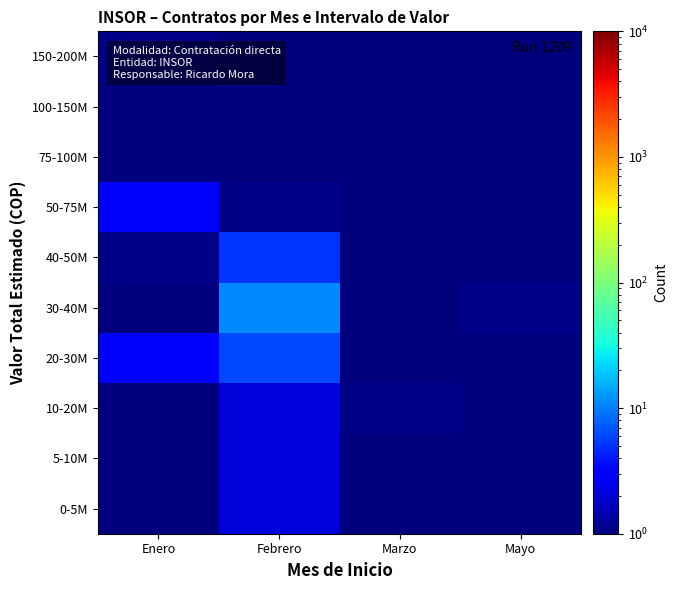

Reading left to right, extract all data points from this chart.

0-5M: Enero=0.1	Febrero=2.1	Marzo=0.1	Mayo=0.1
5-10M: Enero=0.1	Febrero=2.1	Marzo=0.1	Mayo=0.1
10-20M: Enero=0.1	Febrero=2.1	Marzo=1.1	Mayo=0.1
20-30M: Enero=3.1	Febrero=6.1	Marzo=0.1	Mayo=0.1
30-40M: Enero=0.1	Febrero=11.1	Marzo=0.1	Mayo=1.1
40-50M: Enero=1.1	Febrero=5.1	Marzo=0.1	Mayo=0.1
50-75M: Enero=3.1	Febrero=1.1	Marzo=0.1	Mayo=0.1
75-100M: Enero=0.1	Febrero=0.1	Marzo=0.1	Mayo=0.1
100-150M: Enero=0.1	Febrero=0.1	Marzo=0.1	Mayo=0.1
150-200M: Enero=1.1	Febrero=0.1	Marzo=0.1	Mayo=0.1